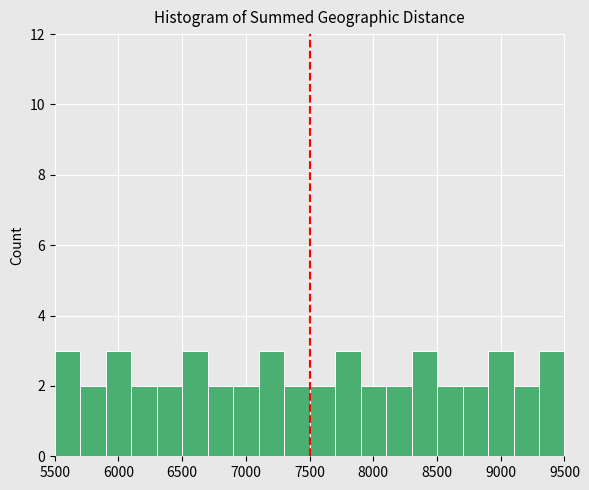

Reading left to right, transcribe this chart: for each bar, give the range it covers on the x-axis and its height. The values are not printed on the chart, so give them approximately, as read against the axis.

5500 to 5700: 3
5700 to 5900: 2
5900 to 6100: 3
6100 to 6300: 2
6300 to 6500: 2
6500 to 6700: 3
6700 to 6900: 2
6900 to 7100: 2
7100 to 7300: 3
7300 to 7500: 2
7500 to 7700: 2
7700 to 7900: 3
7900 to 8100: 2
8100 to 8300: 2
8300 to 8500: 3
8500 to 8700: 2
8700 to 8900: 2
8900 to 9100: 3
9100 to 9300: 2
9300 to 9500: 3